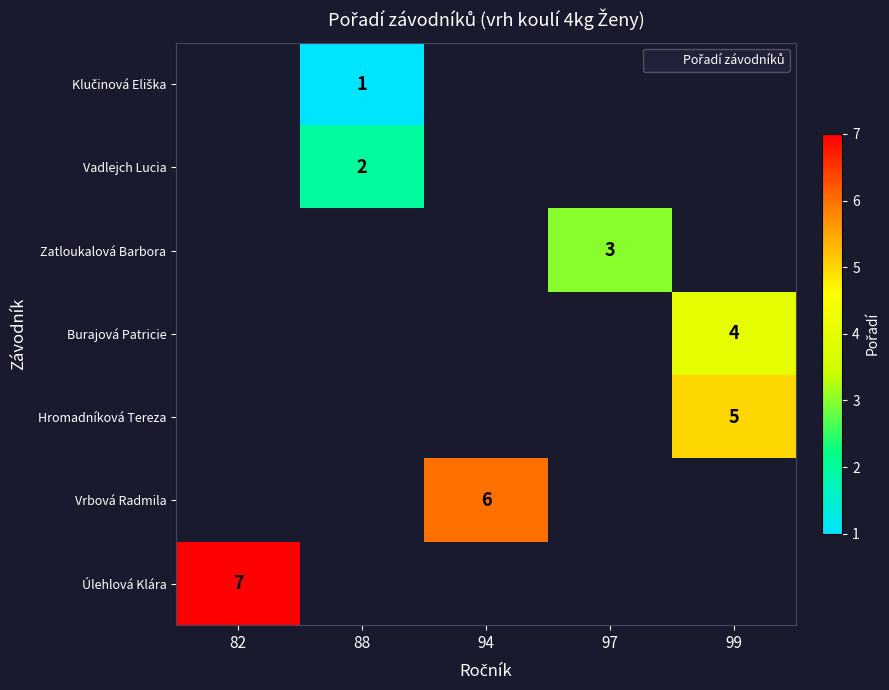

Which label corresponds to the smallest value in the chart?

88